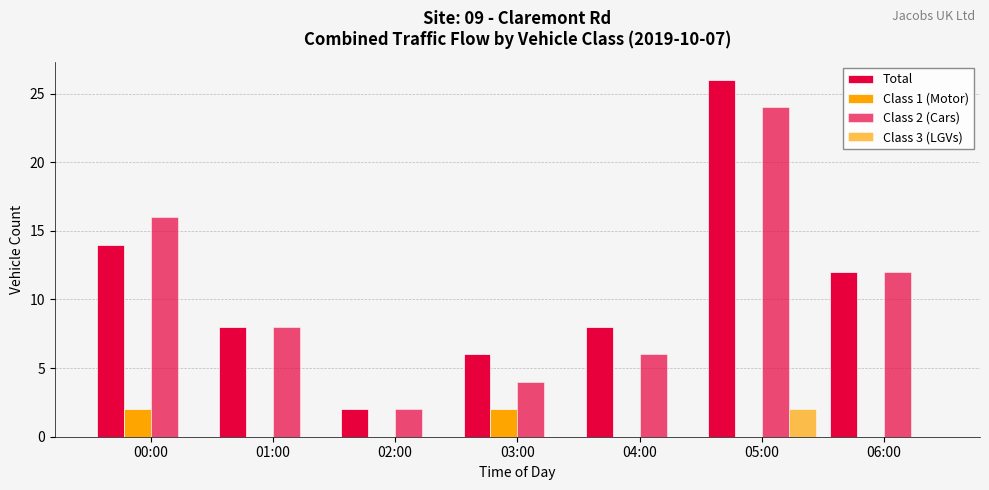

What position from the left is 02:00?

3